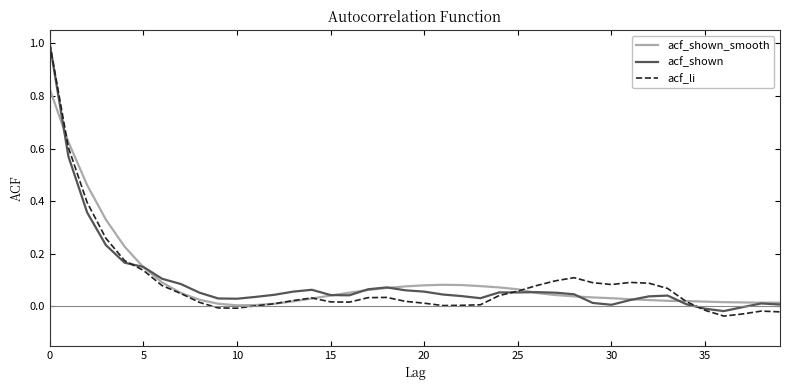

Which series has the largest range (max minus min)?

acf_li